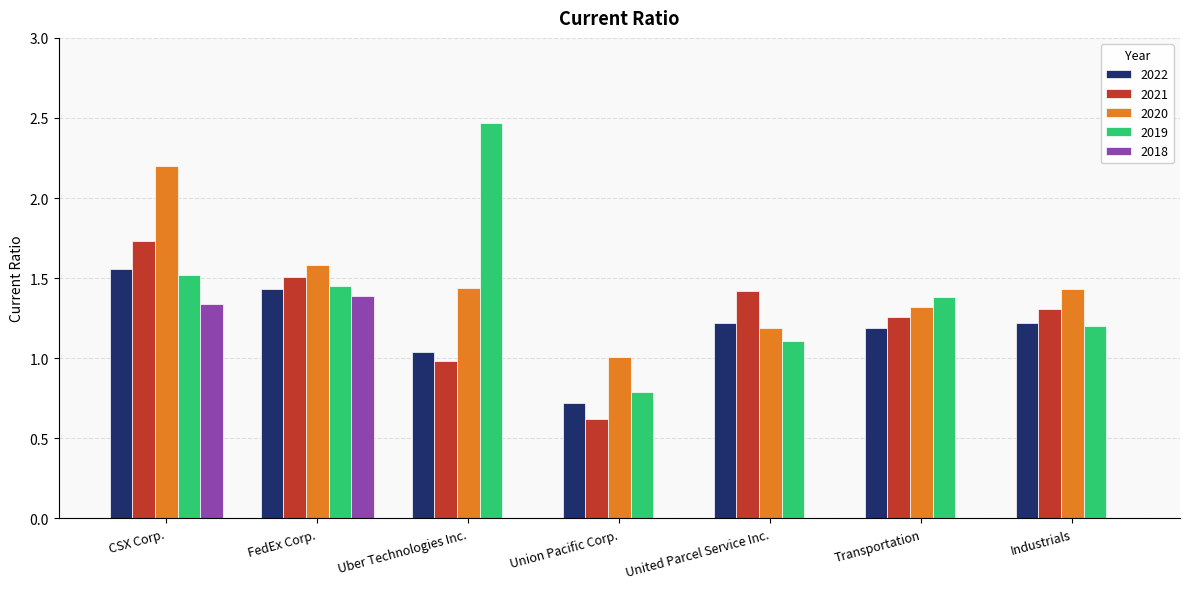

What is the sum of the 2022 values at CSX Corp. and Union Pacific Corp.?

2.3